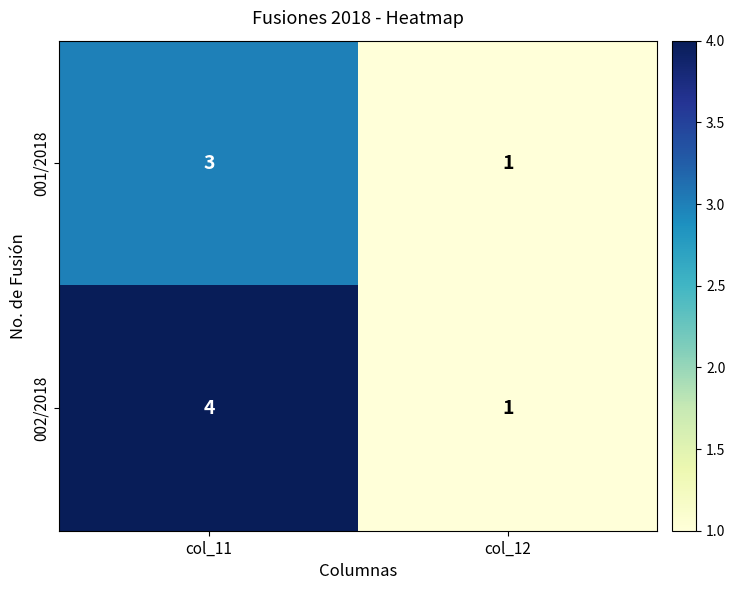

Which series has the largest total across all categories?

002/2018